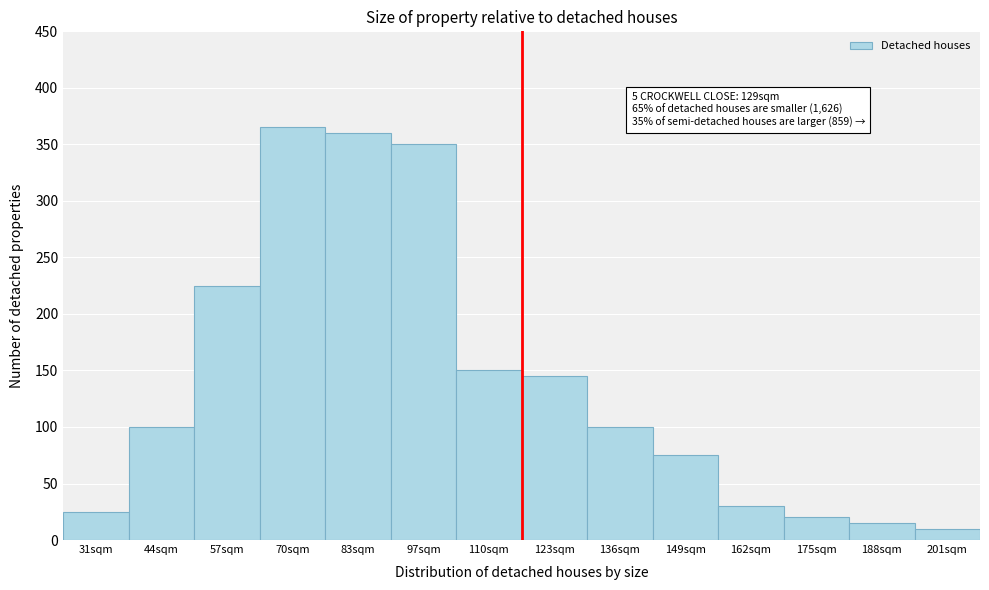

Reading left to right, what are all the values shown in this chart?

25	100	225	365	360	350	150	145	100	75	30	20	15	10